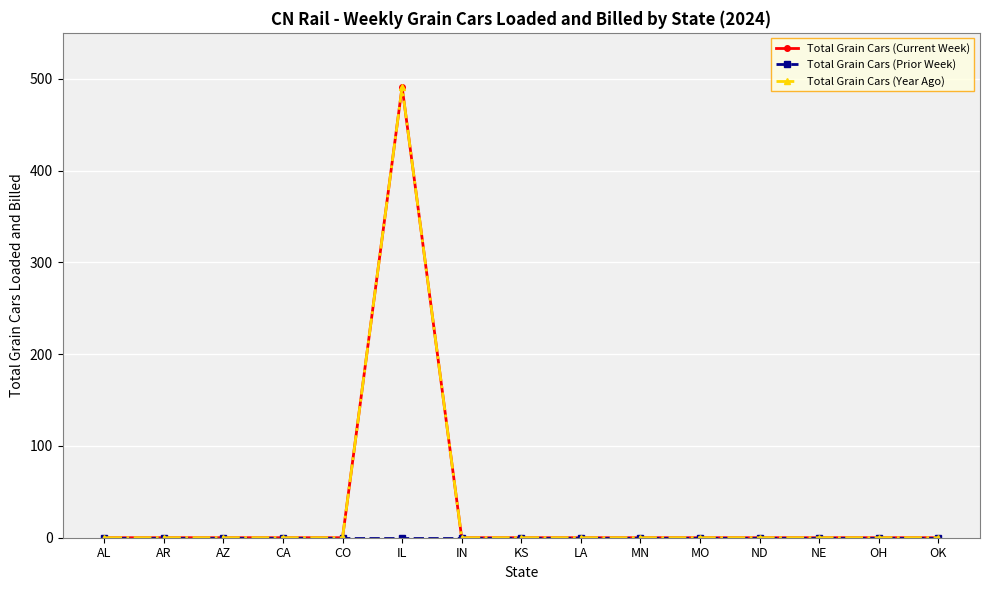

Is this an area chart (filled region under the line)?

No